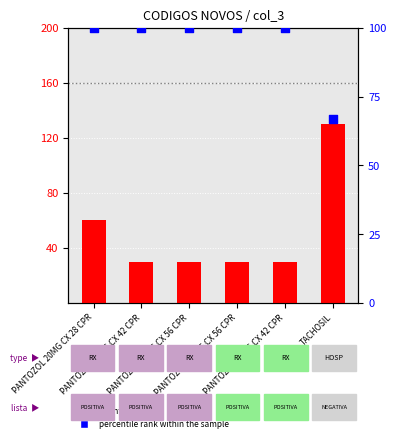

Which series has the largest total across all categories?

percentile rank within the sample